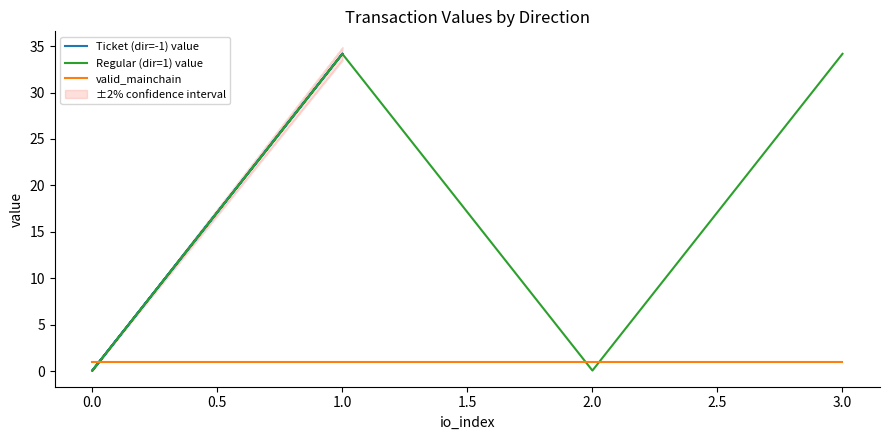

Count the number of categories in the chart.

4